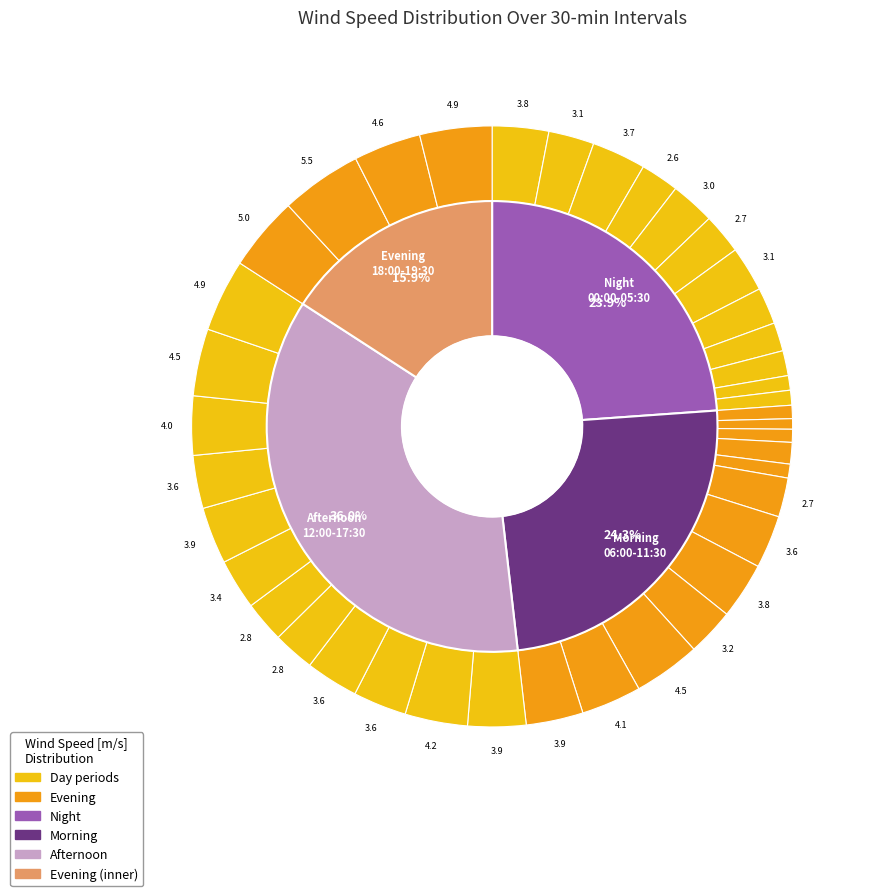

To the nearest percent, what is the difference between the 12:00 and 02:30 slice percentages?

1%